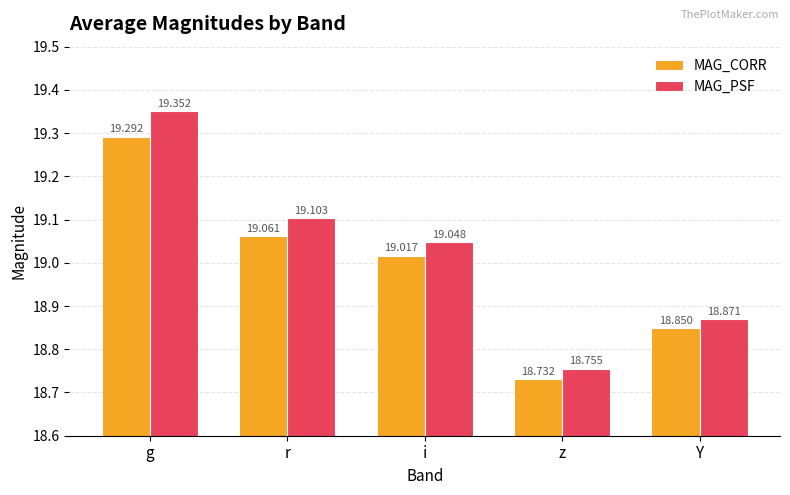

What position from the right is r?

4